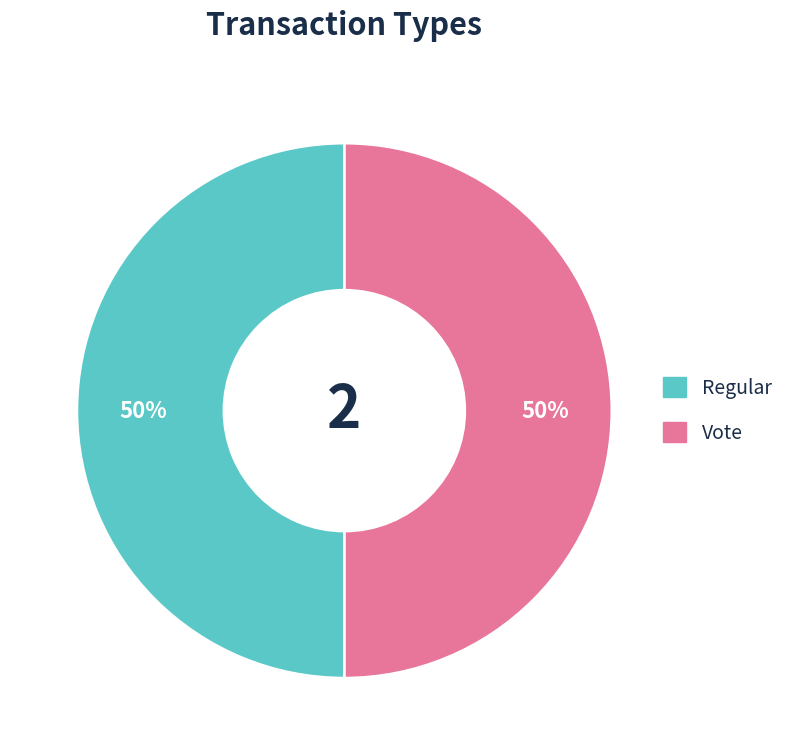

How many slices are in this pie chart?

2